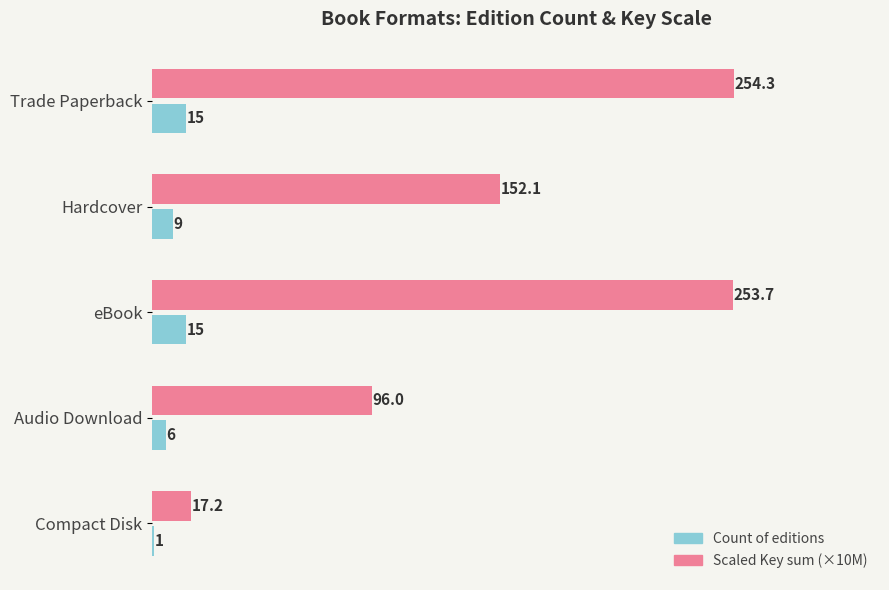

What is the difference between the maximum and second lowest values in the Scaled Key sum (×10M) series?

158.3